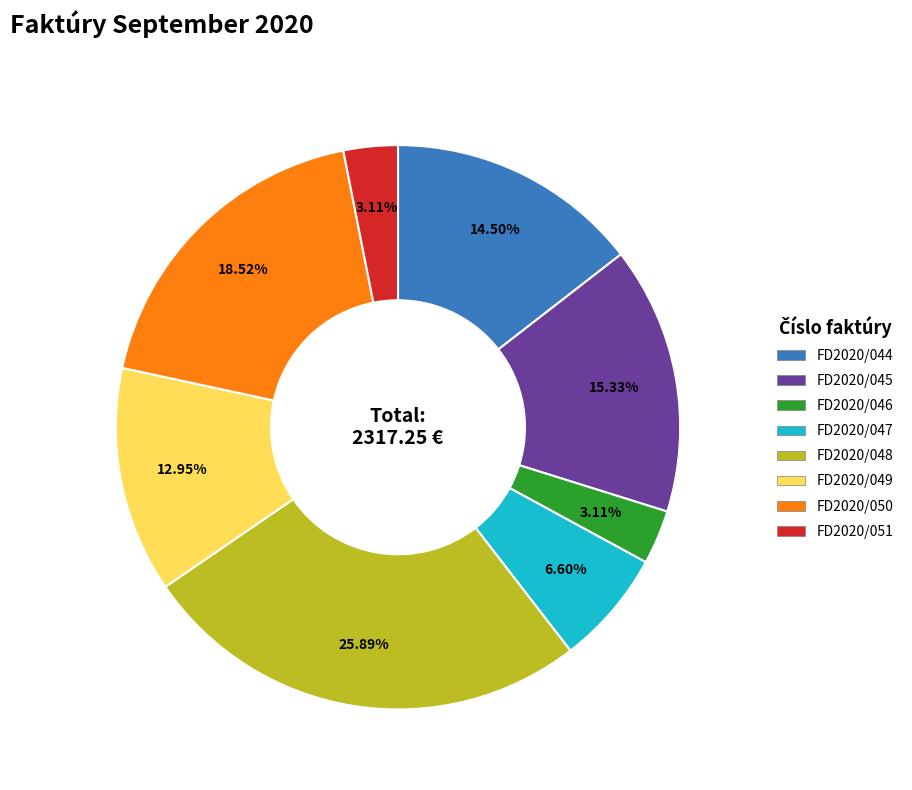

How much of the chart is everything except FD2020/050?

81.5%